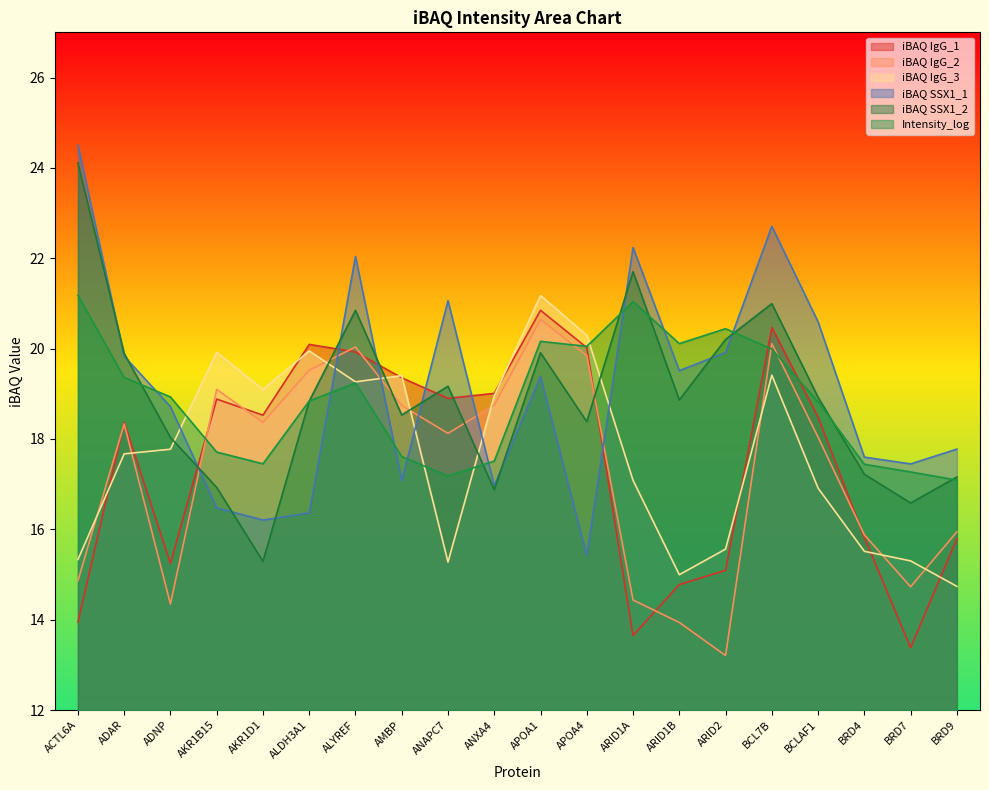

Reading left to right, what are all the values shown in this chart?

iBAQ IgG_1: 13.9	18.4	15.2	18.9	18.5	20.1	19.9	19.4	18.9	19.0	20.8	20.0	13.7	14.8	15.1	20.5	18.5	15.8	13.4	15.8
iBAQ IgG_2: 14.9	18.3	14.3	19.1	18.4	19.5	20.0	18.7	18.1	18.7	20.6	19.8	14.4	13.9	13.2	20.1	18.0	15.9	14.7	15.9
iBAQ IgG_3: 15.3	17.7	17.8	19.9	19.1	19.9	19.3	19.4	15.3	19.0	21.2	20.3	17.1	15.0	15.6	19.4	16.9	15.5	15.3	14.7
iBAQ SSX1_1: 24.5	19.8	18.7	16.5	16.2	16.4	22.0	17.1	21.1	17.0	19.4	15.4	22.2	19.5	19.9	22.7	20.6	17.6	17.4	17.8
iBAQ SSX1_2: 24.1	19.9	18.0	16.9	15.3	18.8	20.8	18.5	19.2	16.9	19.9	18.4	21.7	18.9	20.2	21.0	18.9	17.2	16.6	17.2
Intensity_log: 21.2	19.4	18.9	17.7	17.4	18.8	19.2	17.6	17.2	17.5	20.2	20.1	21.0	20.1	20.4	20.0	18.8	17.4	17.3	17.1